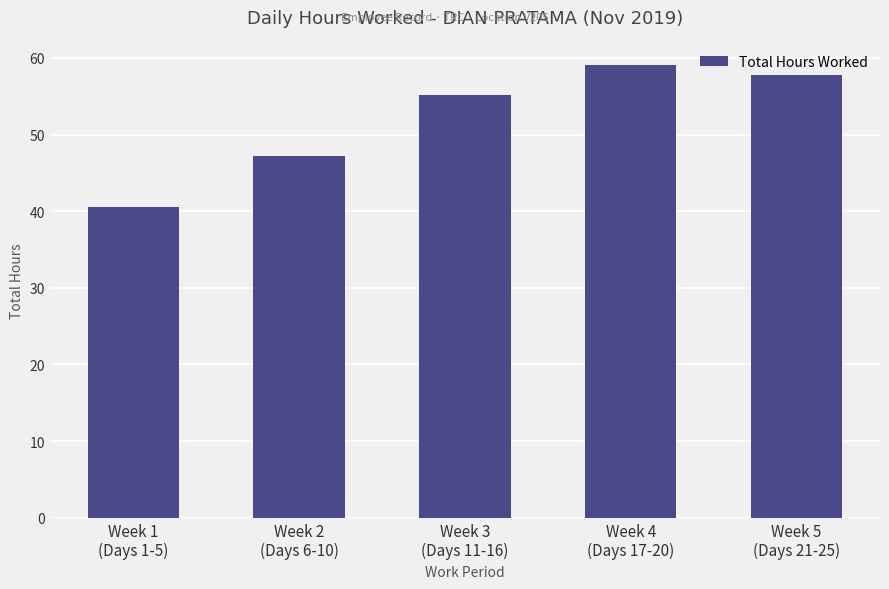

What is the label of the 2nd bar from the left?

Week 2
(Days 6-10)